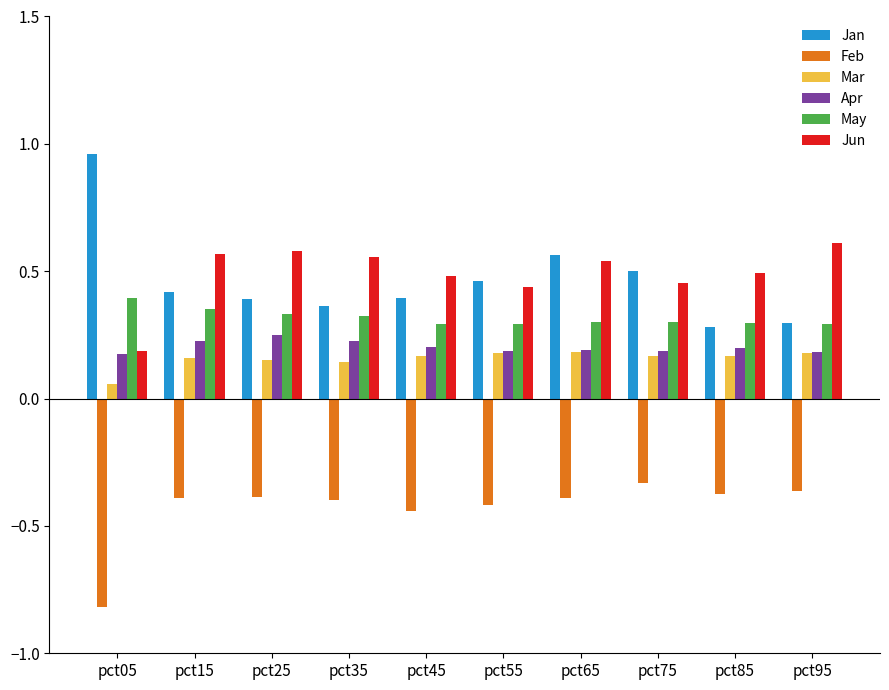

At pct25, list the series in order from largest to smallest.

Jun, Jan, May, Apr, Mar, Feb